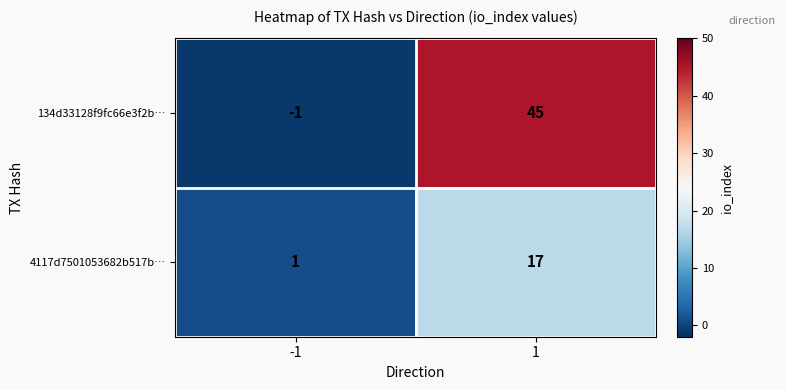

Reading right to left, extract all data points from this chart.

134d33128f9fc66e3f2b…: 45	-1
4117d7501053682b517b…: 17	1